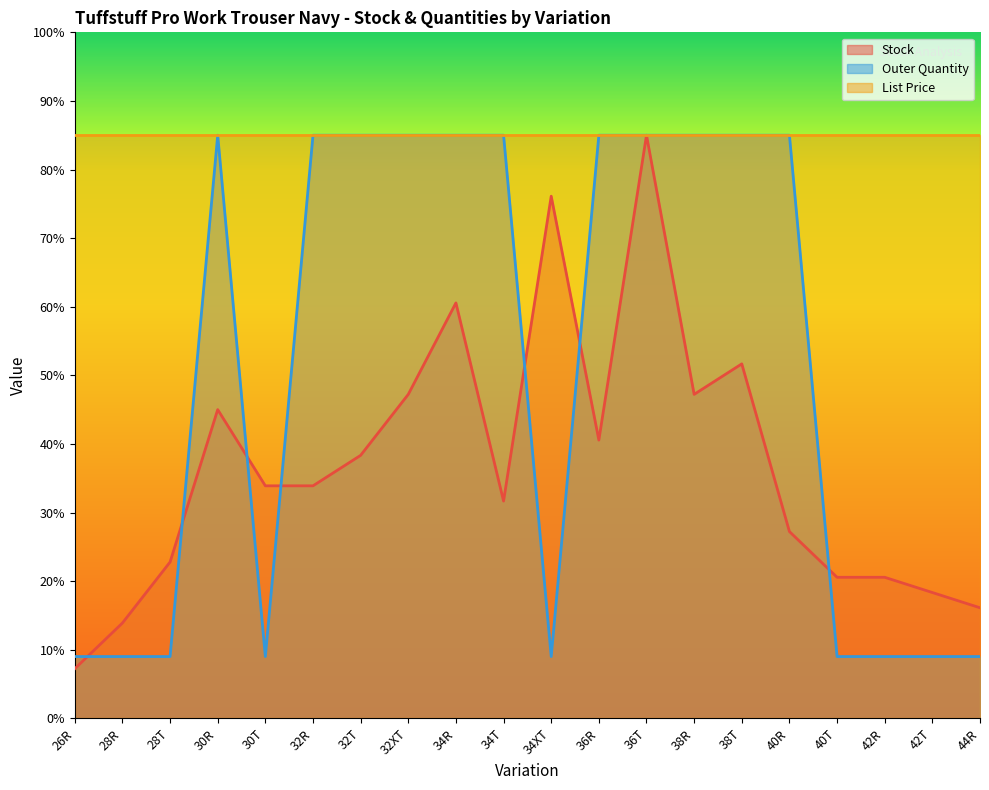

Which label corresponds to the smallest value in the chart?

26R